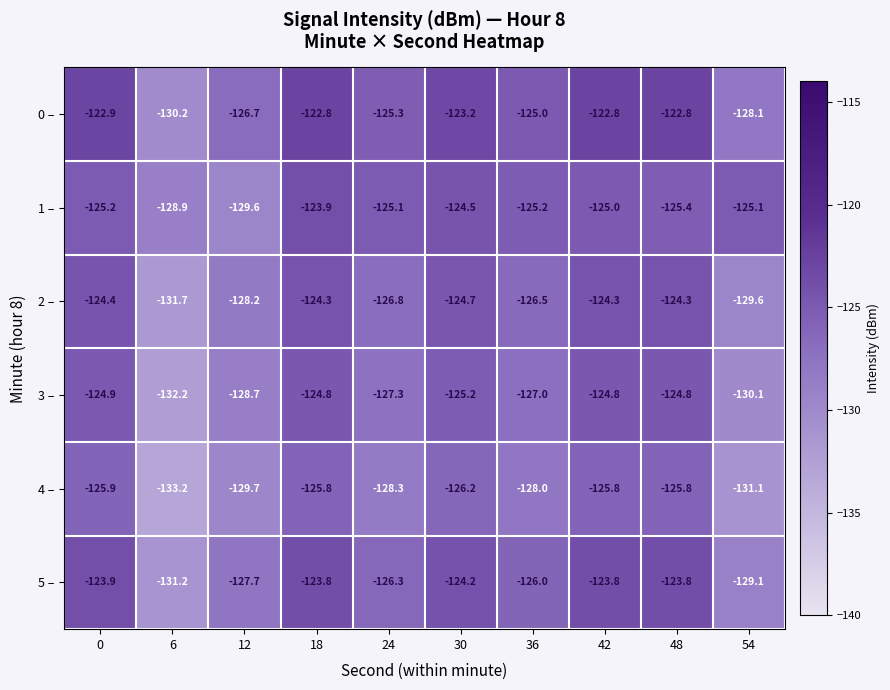

Which series has the largest total across all categories?

0 –